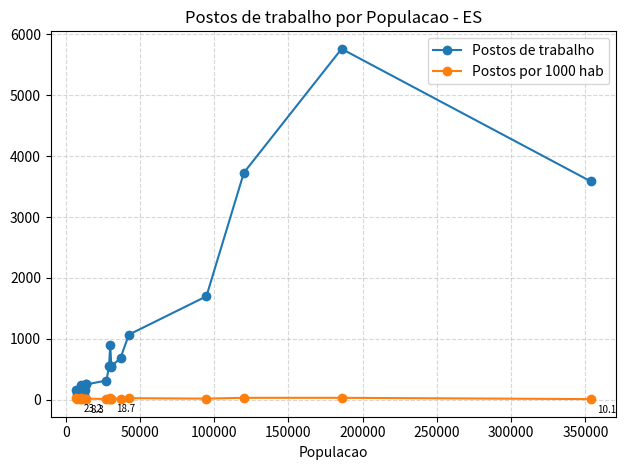

What is the sum of all Postos de trabalho values?

20976.0